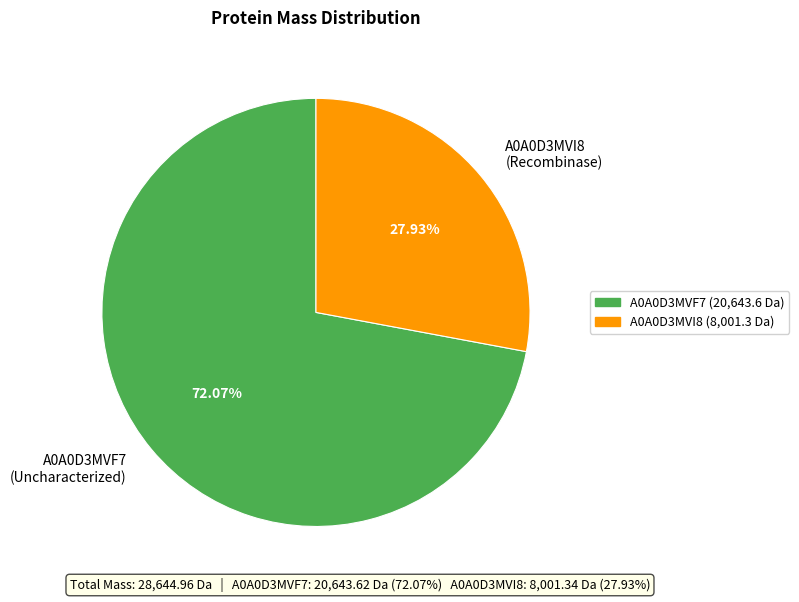

What is the ratio of the value at A0A0D3MVI8 (Recombinase) to the value at A0A0D3MVF7 (Uncharacterized)?

0.4